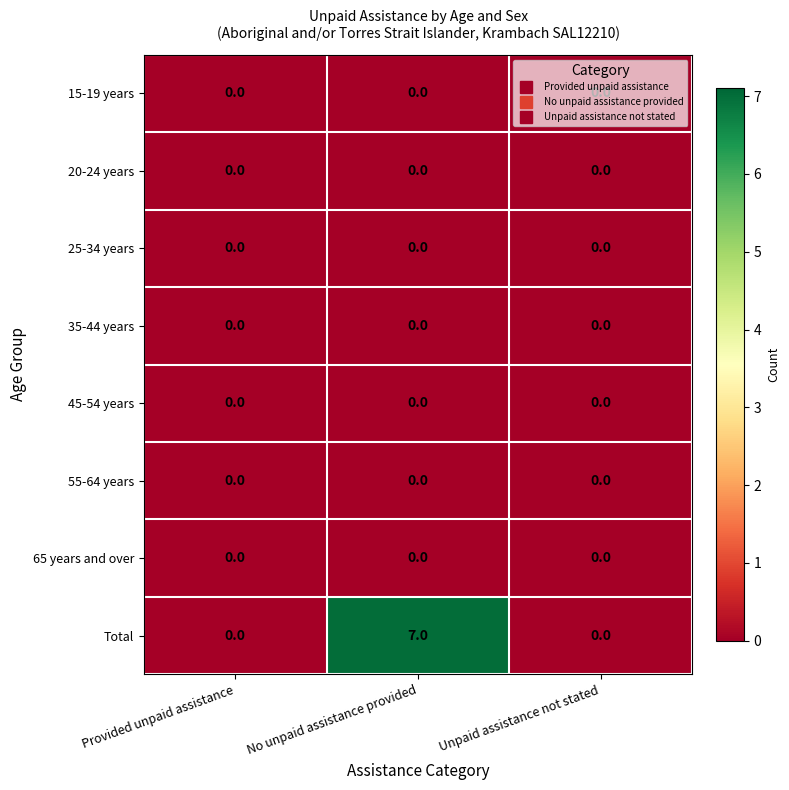

Which label corresponds to the largest value in the chart?

No unpaid assistance provided